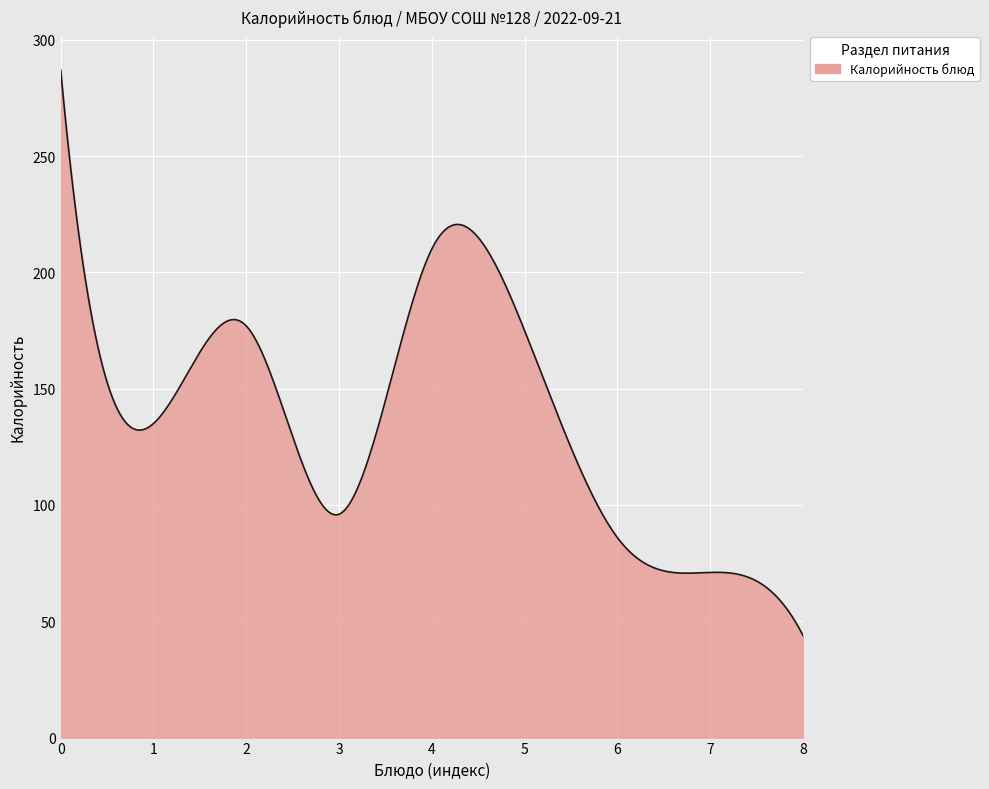

What is the difference between the maximum and minimum values?

243.0